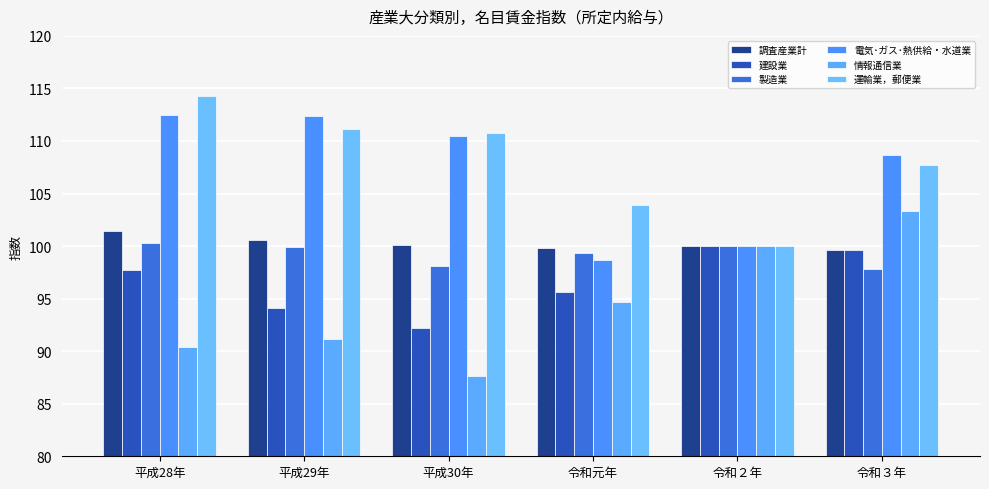

What is the average value of the 建設業 series?

96.5